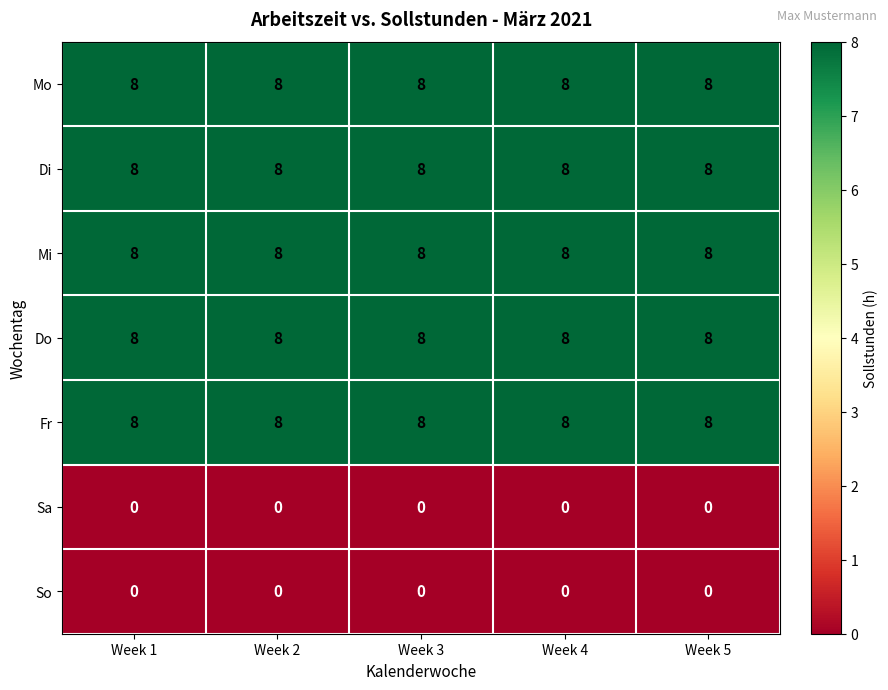

Read the Do value at Week 1.

8